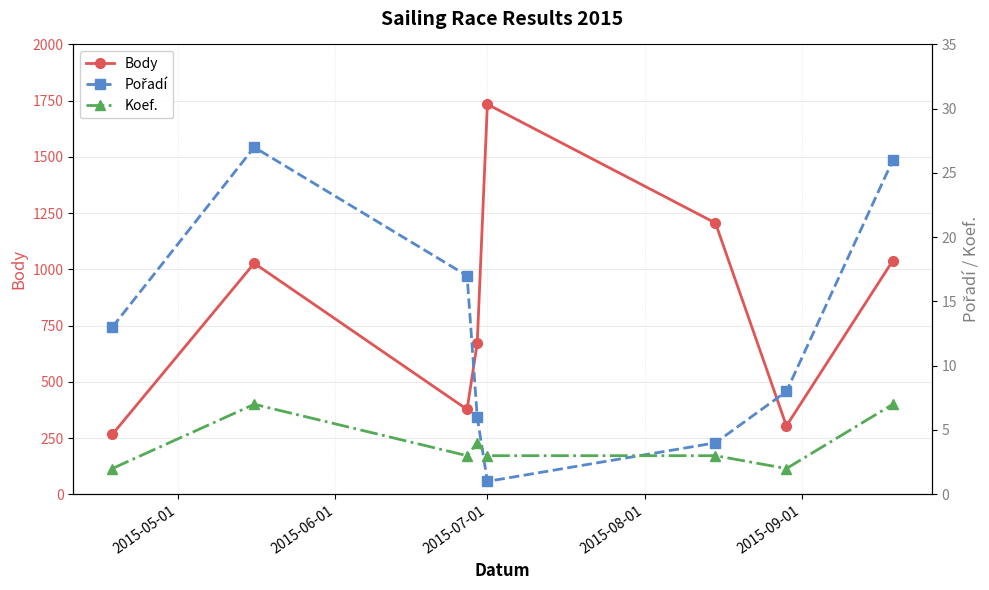

What is the smallest value displayed?

1